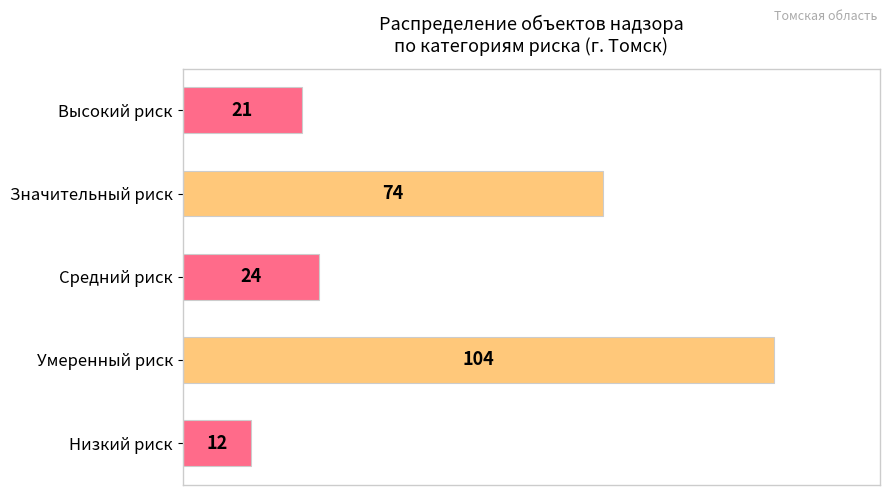

Reading top to bottom, list all the values displayed in this chart.

21	74	24	104	12